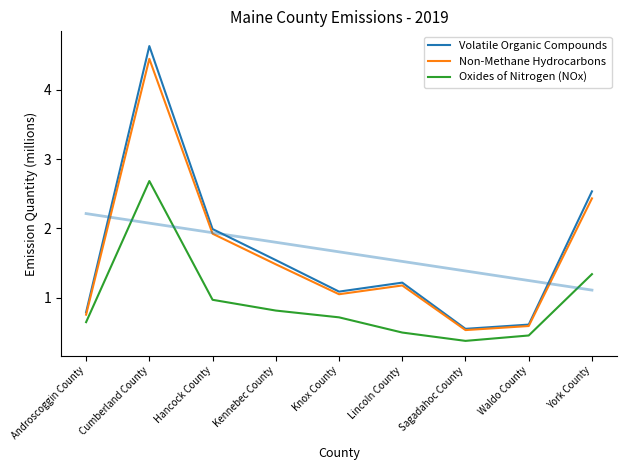

Reading right to left, extract all data points from this chart.

Volatile Organic Compounds: 2.5	0.6	0.6	1.2	1.1	1.5	2.0	4.6	0.8
Non-Methane Hydrocarbons: 2.4	0.6	0.5	1.2	1.0	1.5	1.9	4.4	0.8
Oxides of Nitrogen (NOx): 1.3	0.5	0.4	0.5	0.7	0.8	1.0	2.7	0.6